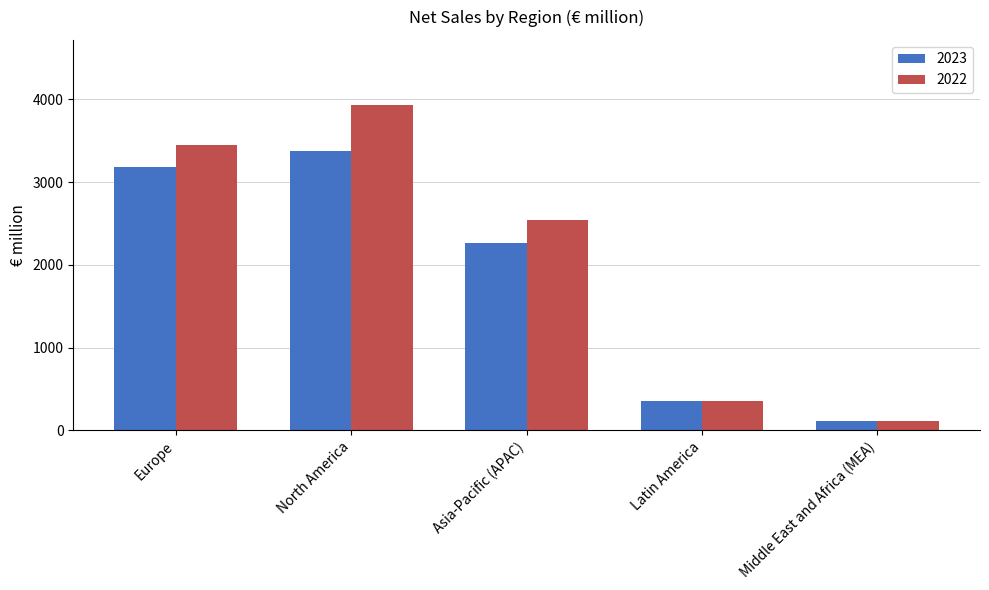

At how many categories does at least one series exceed 2787?

2